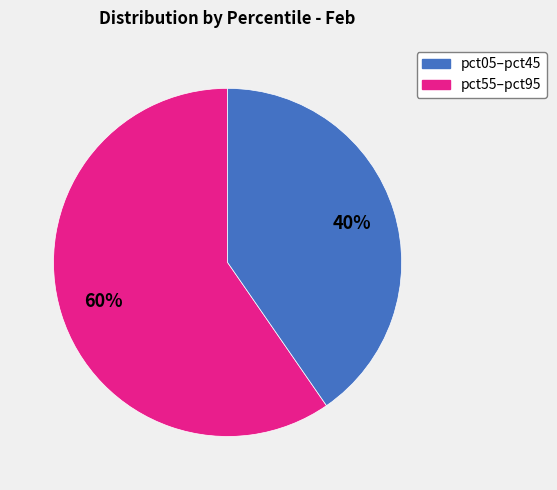

To the nearest percent, what is the average slice percentage?

50%